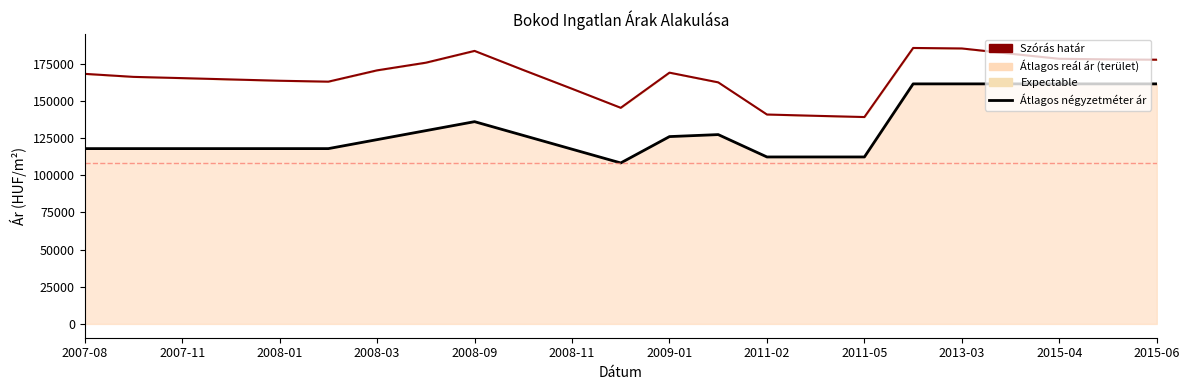

Which series has the widest spread of values?

Átlagos négyzetméter ár